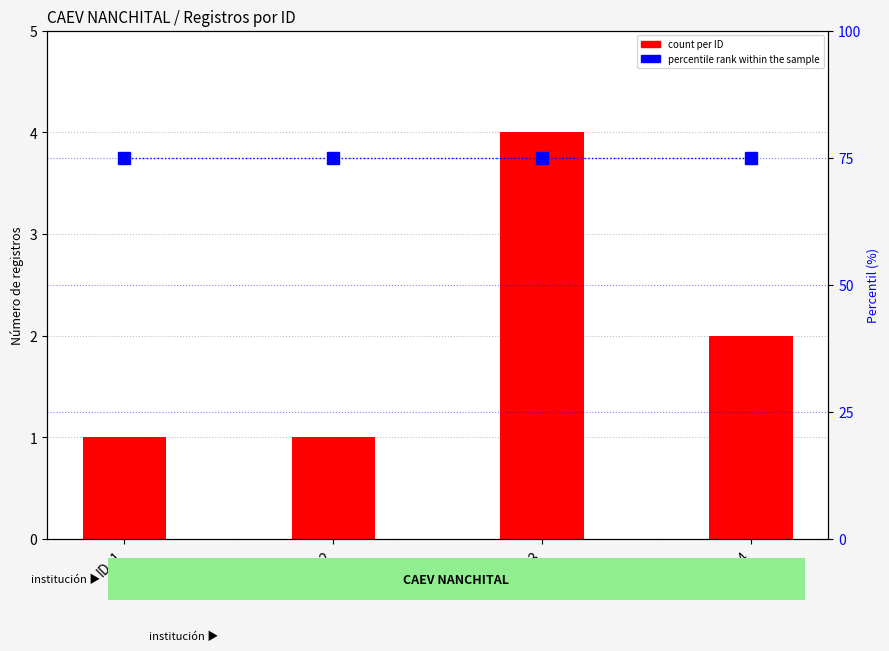

What is the total value across all series at ID_1?

76